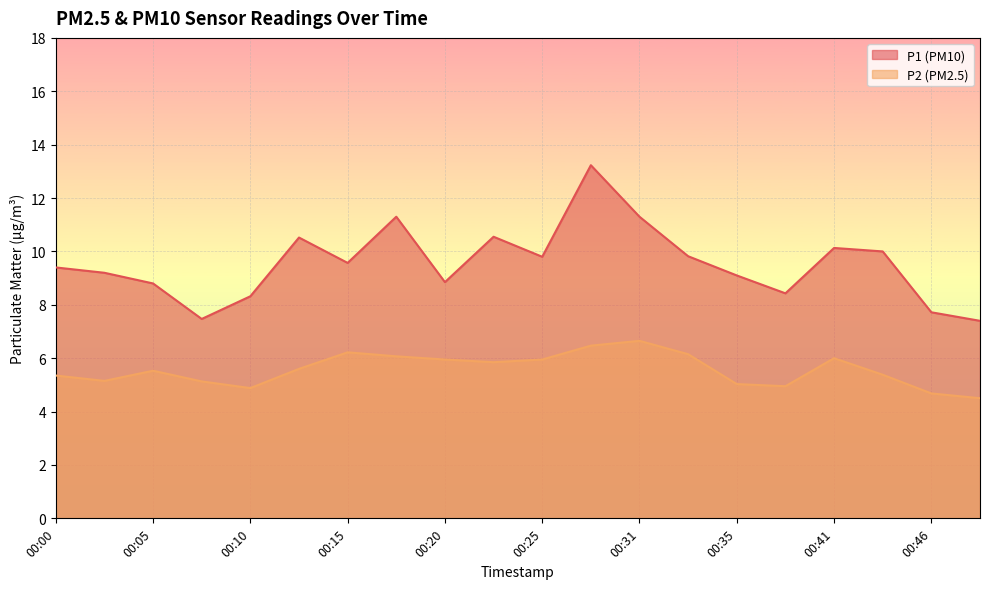

List the labels in order of P1 value, largest first.

00:28, 00:18, 00:31, 00:23, 00:13, 00:41, 00:43, 00:33, 00:25, 00:15, 00:00, 00:03, 00:35, 00:20, 00:05, 00:38, 00:10, 00:46, 00:08, 00:48